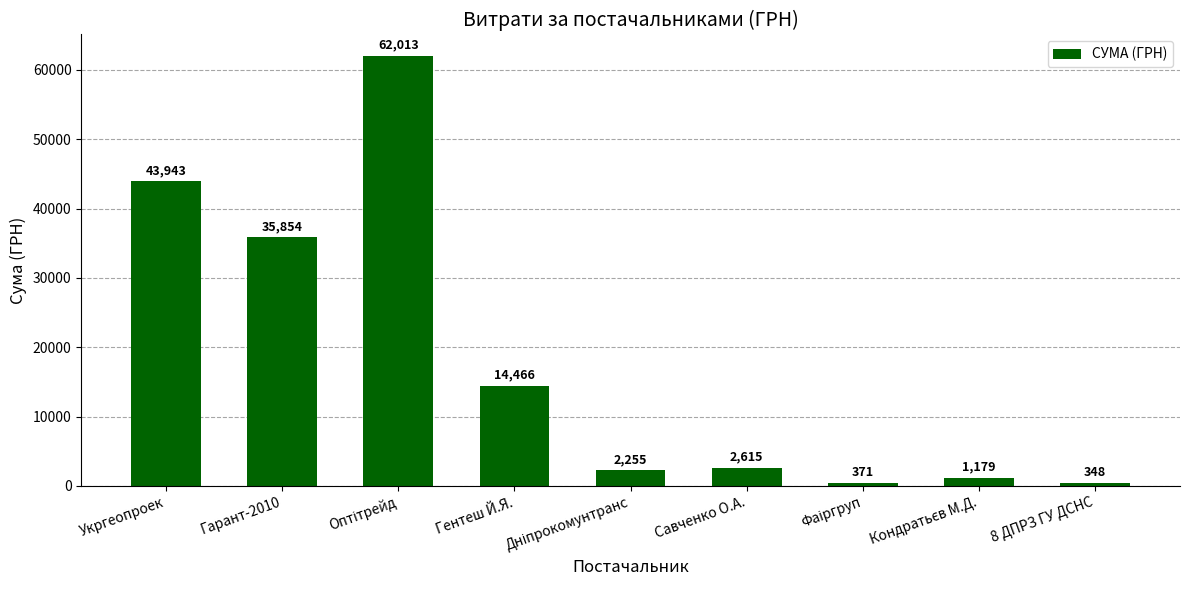

How many series are shown in this chart?

1